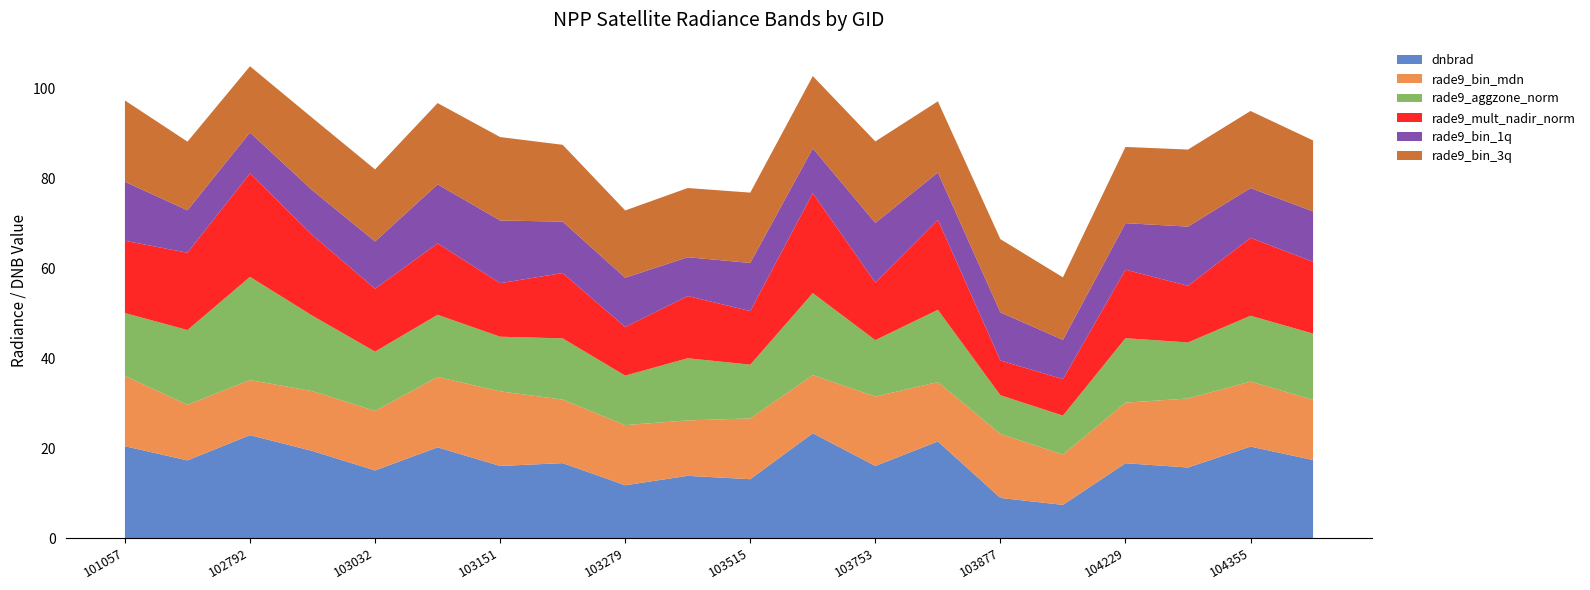

Reading right to left, list all the values displayed in this chart.

dnbrad: 17.3	20.3	15.7	16.6	7.4	8.9	21.5	16.0	23.3	13.1	13.8	11.7	16.6	16.0	20.2	15.0	19.3	22.9	17.3	20.4
rade9_bin_mdn: 13.4	14.5	15.3	13.5	11.2	14.2	13.2	15.4	12.9	13.5	12.3	13.4	14.1	16.6	15.6	13.2	13.3	12.2	12.4	15.6
rade9_aggzone_norm: 14.7	14.6	12.5	14.3	8.7	8.6	16.1	12.5	18.2	11.9	13.8	11.0	13.6	12.1	13.8	13.2	16.8	22.9	16.6	14.0
rade9_mult_nadir_norm: 16.0	17.3	12.6	15.2	8.1	7.7	20.0	12.8	22.2	11.9	13.8	10.8	14.5	11.9	15.9	14.0	17.9	23.0	17.2	16.1
rade9_bin_1q: 11.2	11.1	13.2	10.3	8.7	10.7	10.5	13.3	10.0	10.7	8.6	10.9	11.4	13.9	13.1	10.5	10.0	9.1	9.4	13.1
rade9_bin_3q: 15.8	17.1	17.1	16.9	13.9	16.3	15.8	18.1	16.1	15.6	15.4	15.0	17.1	18.5	18.1	16.0	16.1	14.7	15.3	18.1